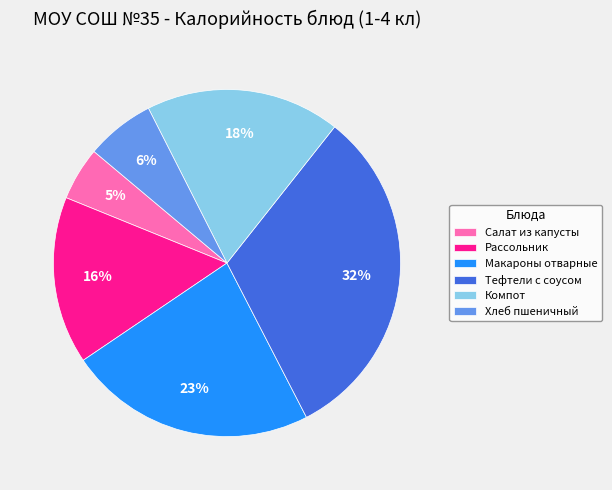

What is the largest slice in the pie chart?

Тефтели с соусом